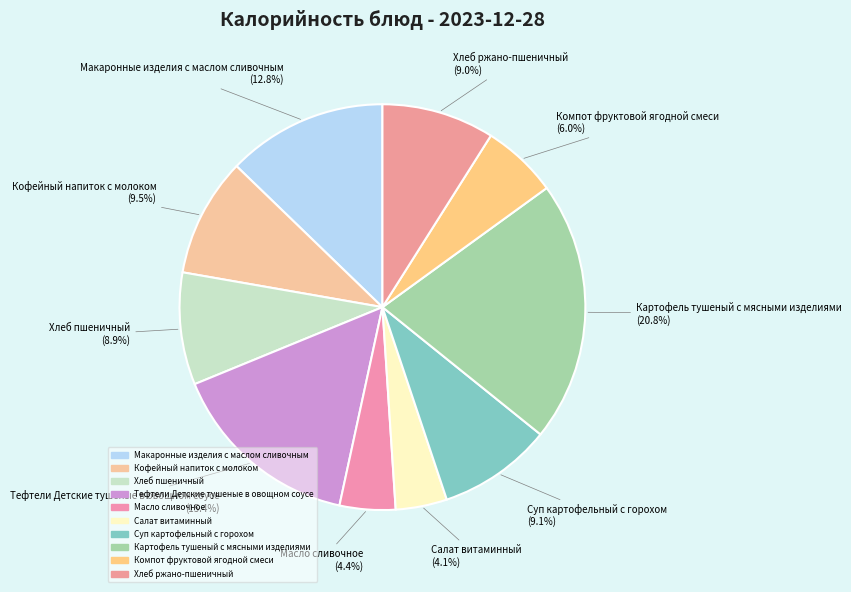

How many slices are in this pie chart?

10